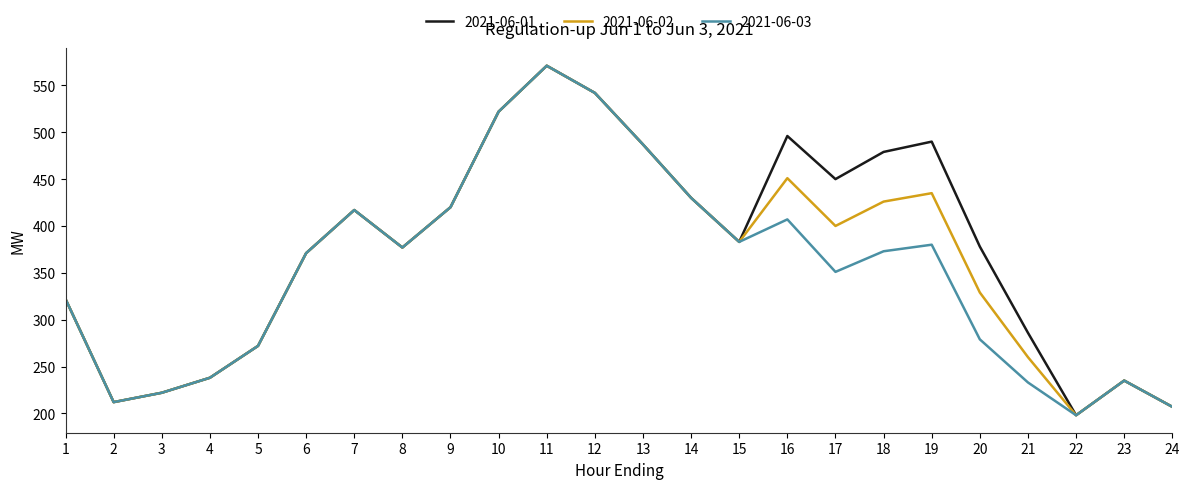

At which label is 2021-06-02 closest to 384?

15